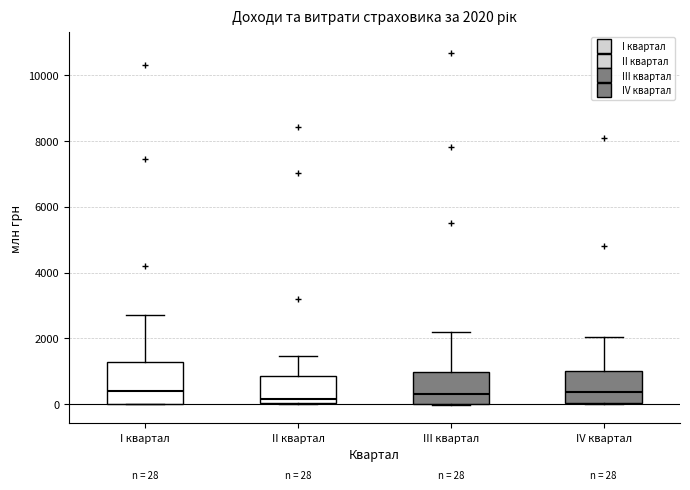

Which box is the tallest, from its lower edge to its upper edge?

I квартал